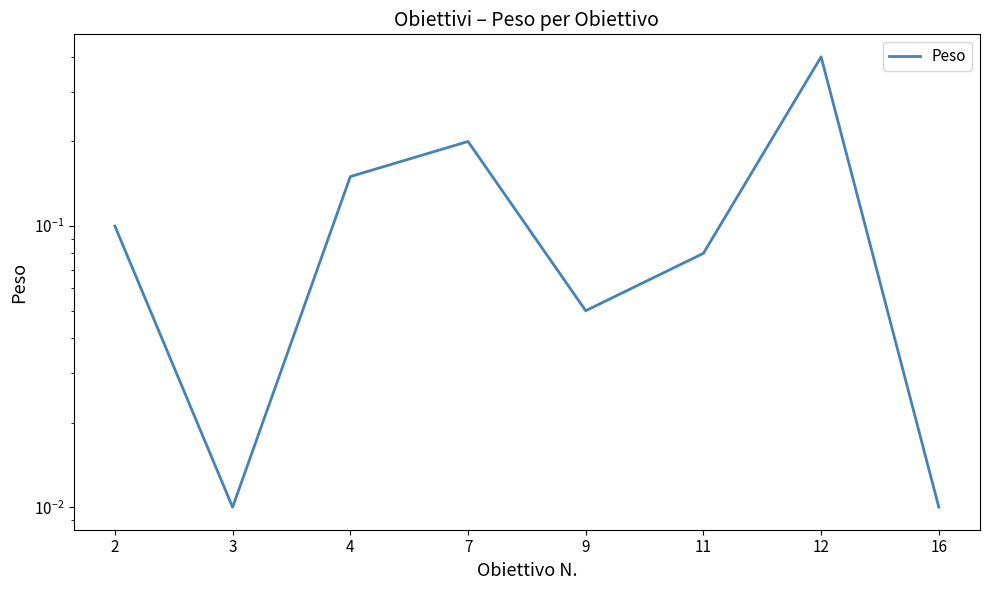

Reading left to right, extract all data points from this chart.

2=0.1	3=0.0	4=0.1	7=0.2	9=0.1	11=0.1	12=0.4	16=0.0